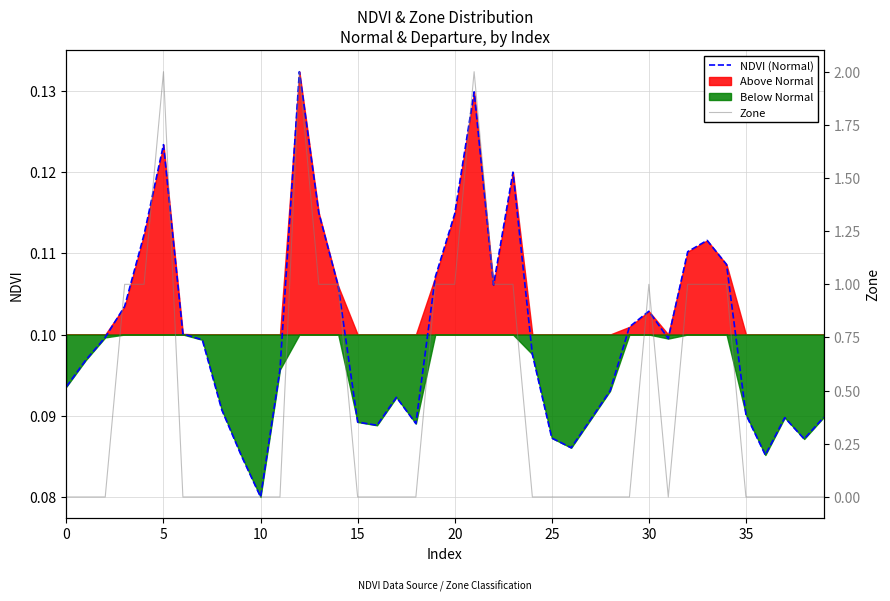

Which category has the lowest value in the NDVI (Normal) series?

10